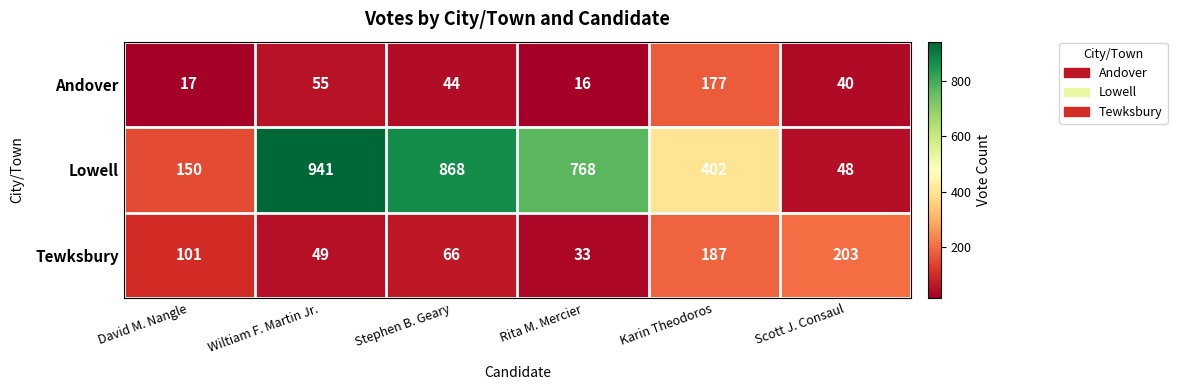

Reading right to left, list all the values displayed in this chart.

Andover: Scott J. Consaul=40	Karin Theodoros=177	Rita M. Mercier=16	Stephen B. Geary=44	Wiltiam F. Martin Jr.=55	David M. Nangle=17
Lowell: Scott J. Consaul=48	Karin Theodoros=402	Rita M. Mercier=768	Stephen B. Geary=868	Wiltiam F. Martin Jr.=941	David M. Nangle=150
Tewksbury: Scott J. Consaul=203	Karin Theodoros=187	Rita M. Mercier=33	Stephen B. Geary=66	Wiltiam F. Martin Jr.=49	David M. Nangle=101